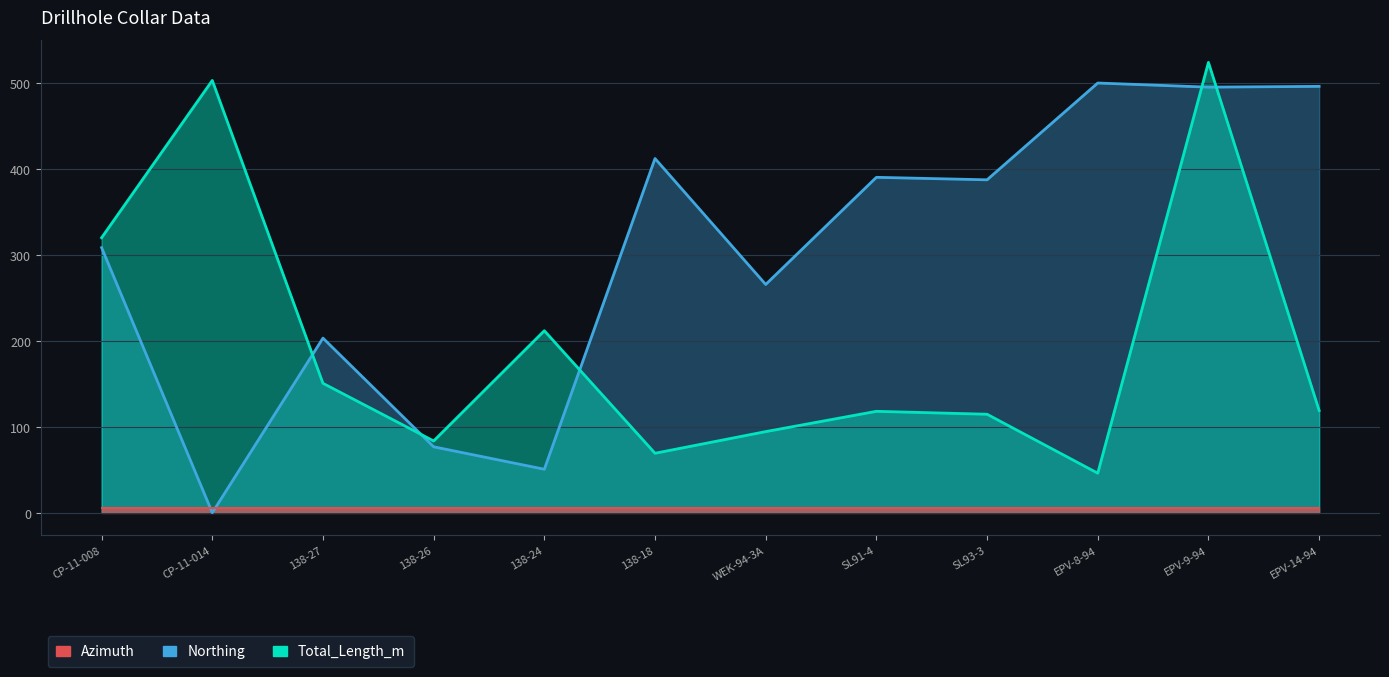

How many times do Total_Length_m and Northing cross each other?

5